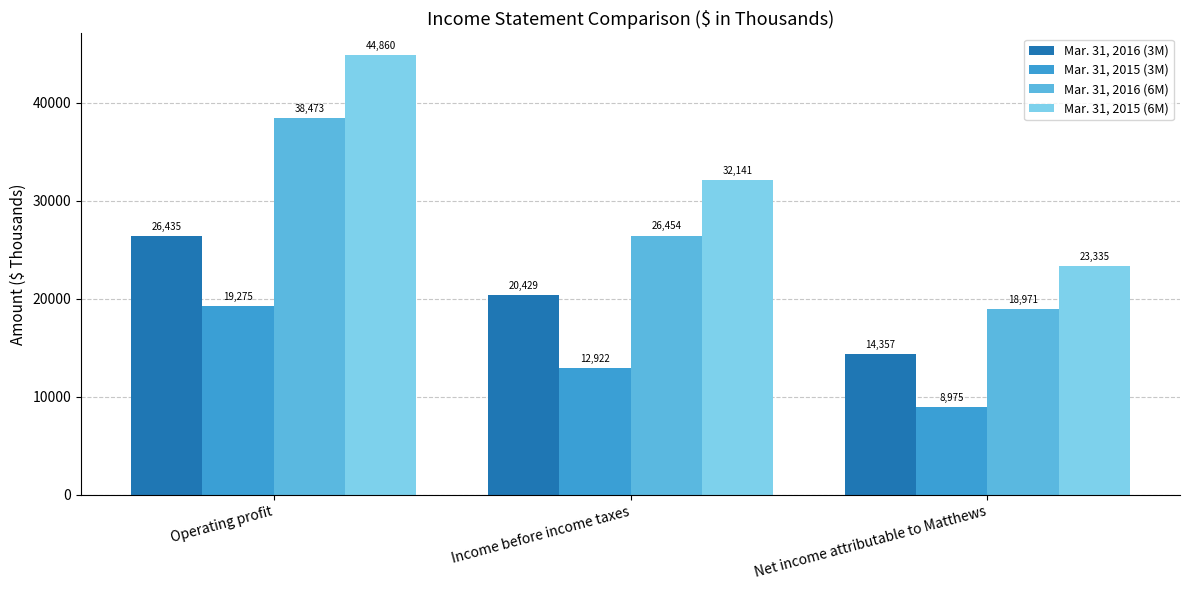

What is the difference between the maximum and second lowest values in the Mar. 31, 2015 (3M) series?

6353